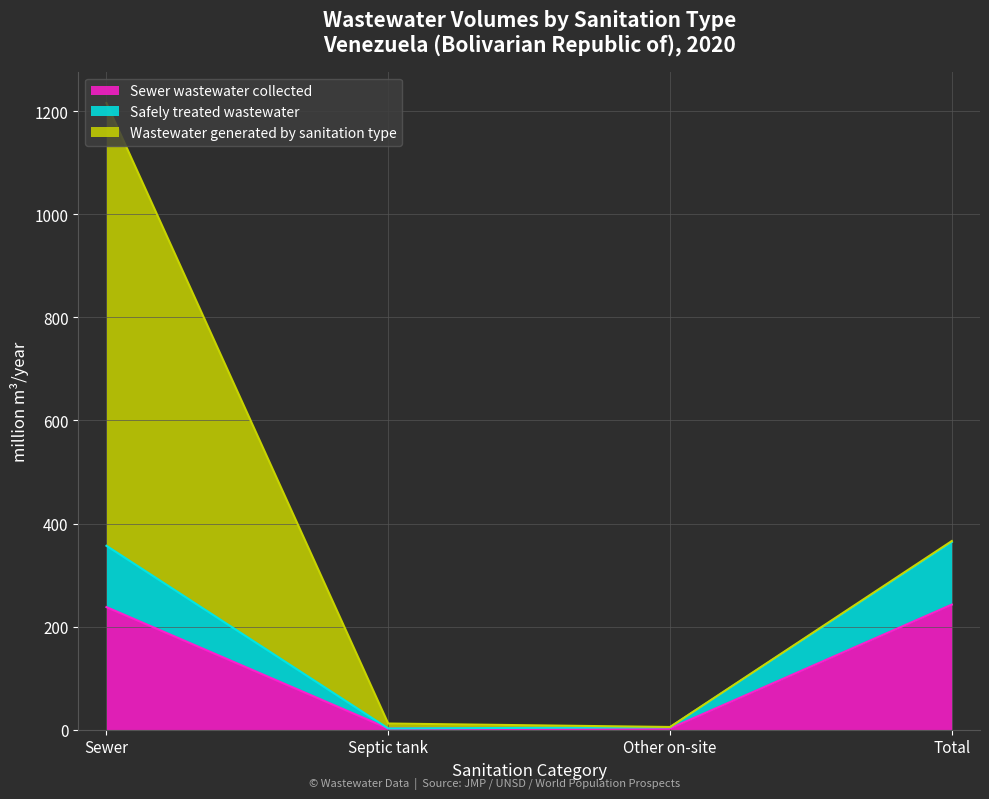

What is the average value of the Sewer wastewater collected series?

121.4